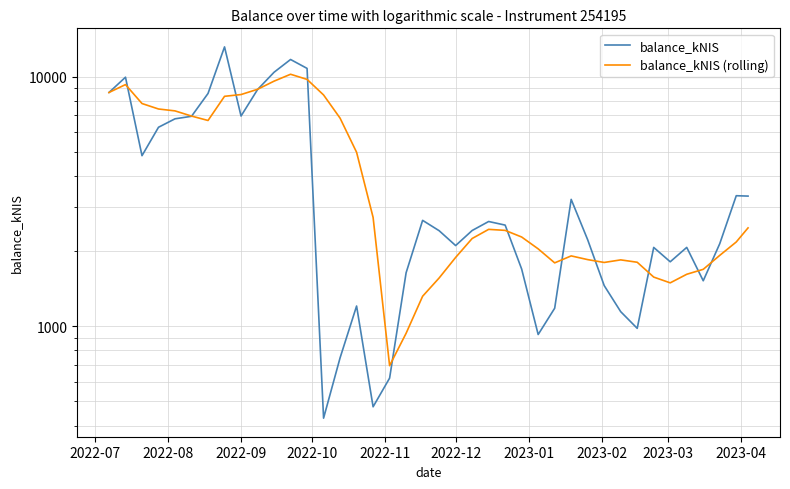

Is it true that balance_kNIS (rolling) equals 3100.2 at 27?

False